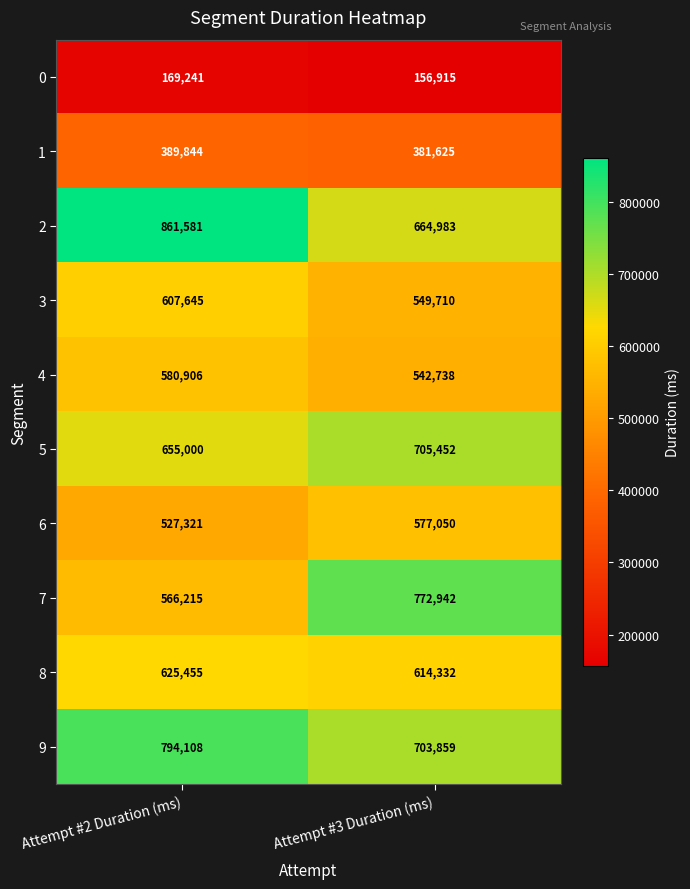

What is the average value of the 3 series?

578678